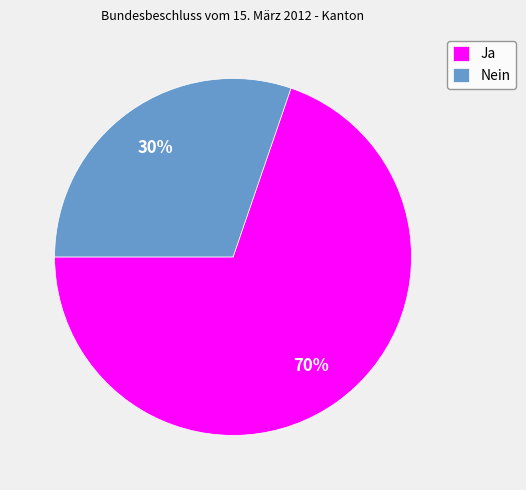

How many segments does this pie chart have?

2